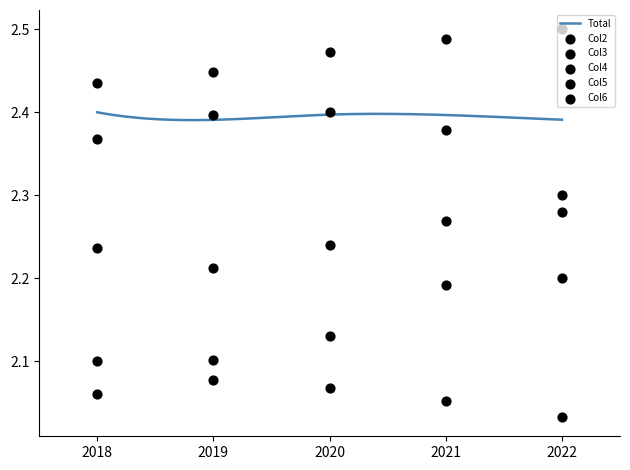

Is the value of Col3 at 2022 greater than the value of Col6 at 2021?

No